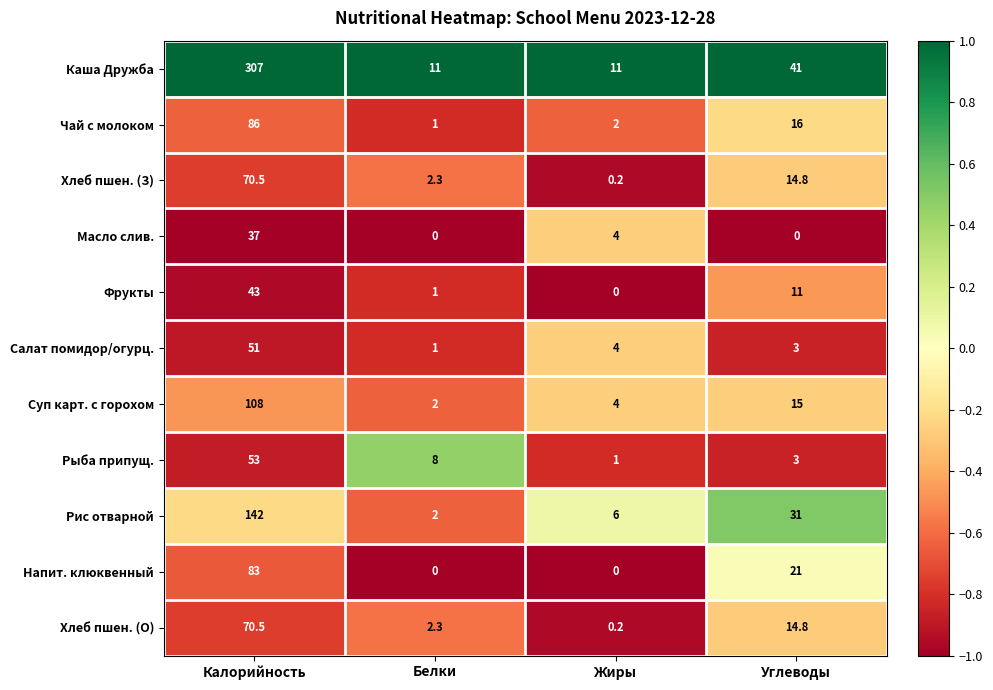

Between Белки and Углеводы, which series saw the biggest shift?

Каша Дружба